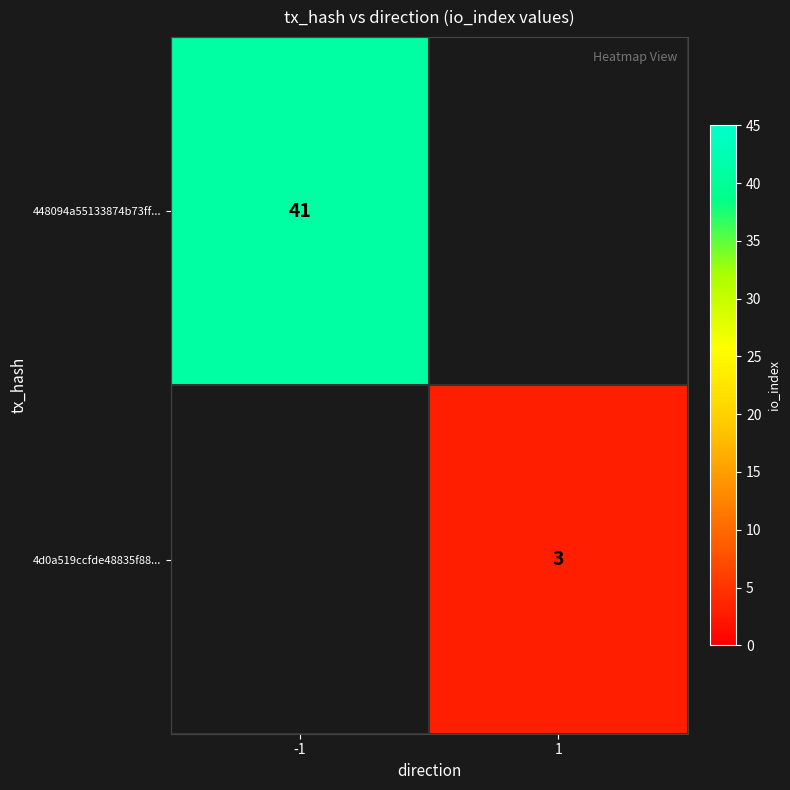

The 448094a55133874b73ff... series shows 41 at -1. True or false?

True